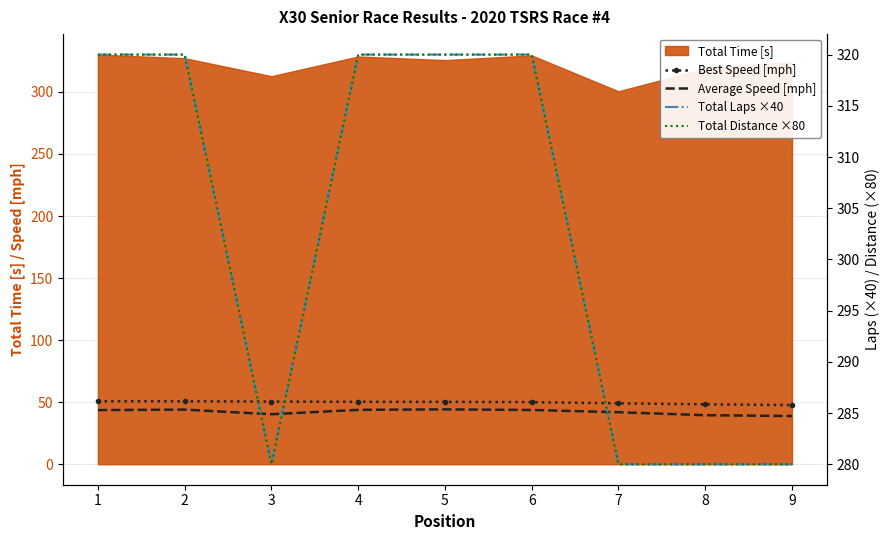

Is it true that Average Speed [mph] equals 61.8 at 8?

False